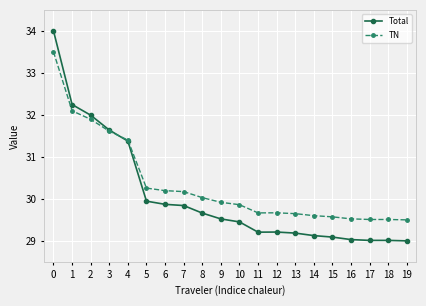

Which series has the largest total across all categories?

TN